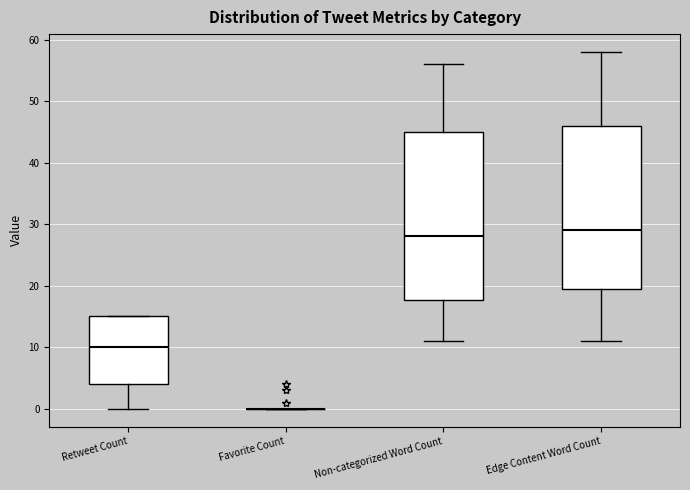

Reading left to right, read every box against the y-axis: the position of its median line, the range the box covers, and the ends of its whiskers. The values are not printed on the chart, so give them approximately, as read against the axis.

Retweet Count: median 10, box 4 to 15, whiskers 0 to 15
Favorite Count: box collapsed to a line at 0, whiskers 0 to 0
Non-categorized Word Count: median 28, box 18 to 45, whiskers 11 to 56
Edge Content Word Count: median 29, box 20 to 46, whiskers 11 to 58